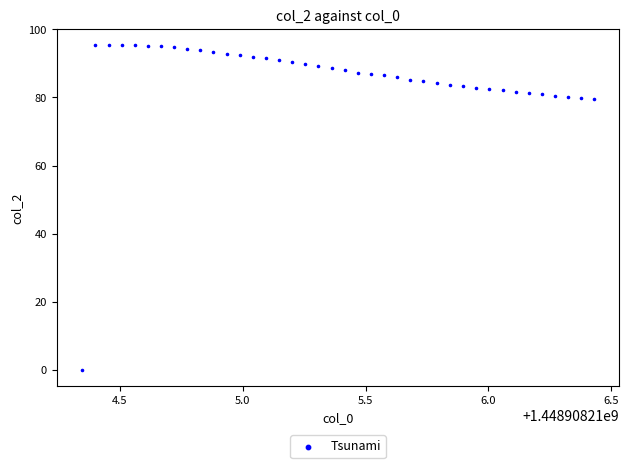

What is the range of X values (max minus min)?

2.1